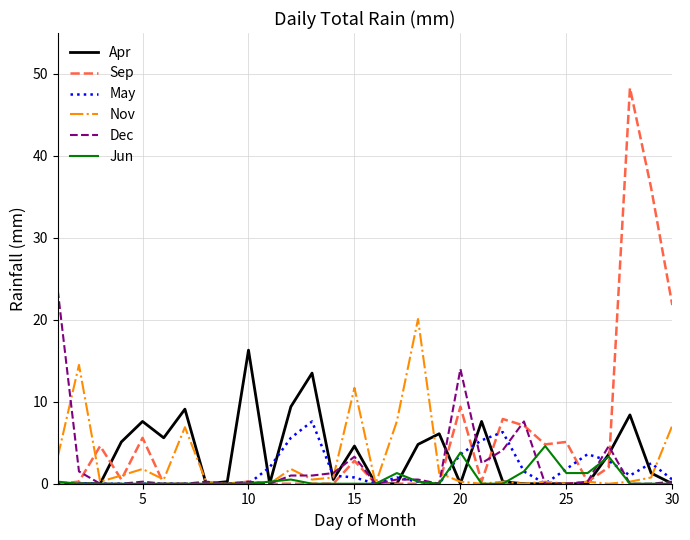

True or false: May and Sep cross at least once.

True